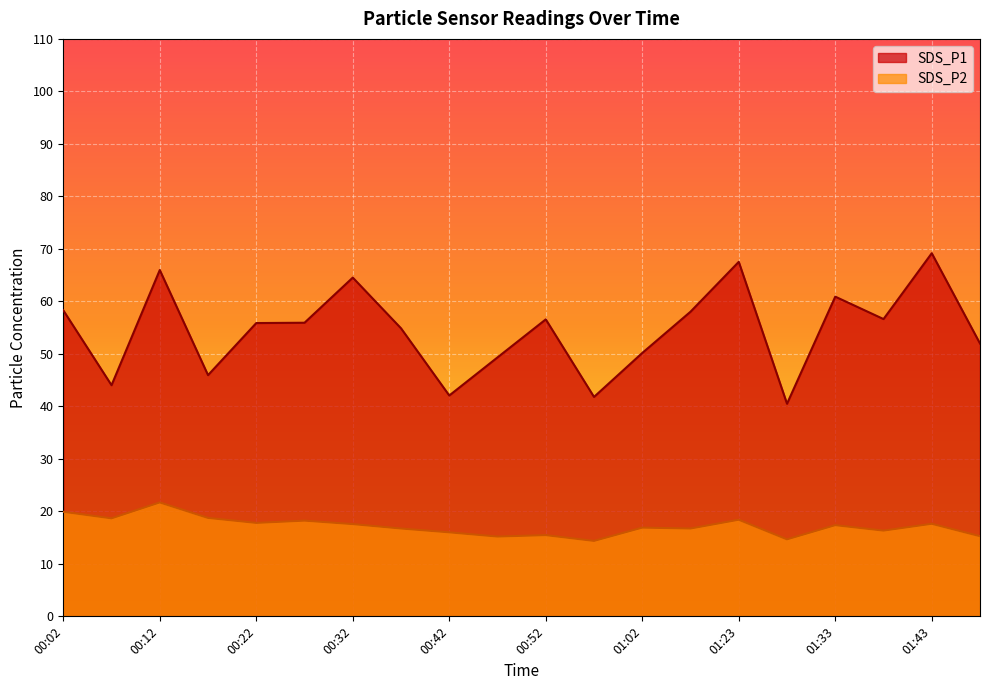

Is the value of SDS_P2 at 01:07 greater than the value of SDS_P1 at 01:28?

No